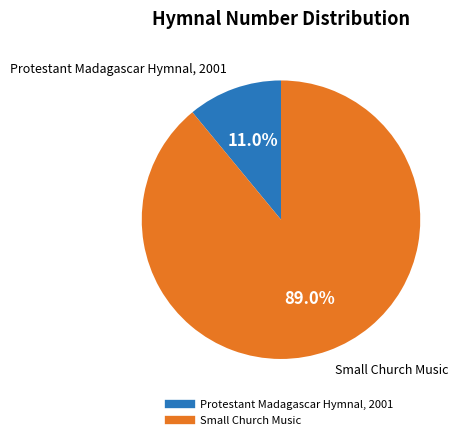

Is it true that Protestant Madagascar Hymnal, 2001 is 2% of the pie?

False